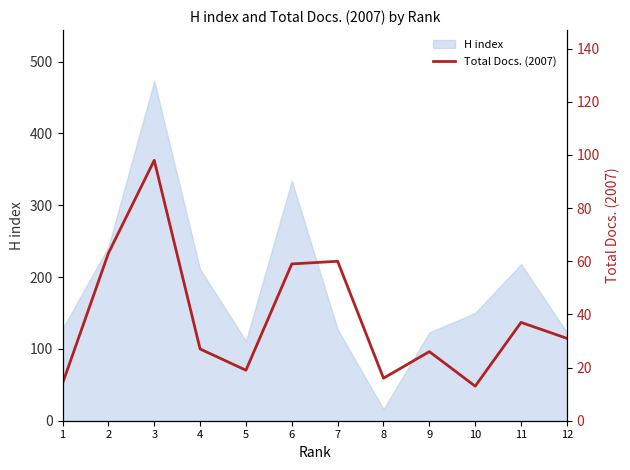

Reading left to right, what are all the values shown in this chart?

1=14	2=63	3=98	4=27	5=19	6=59	7=60	8=16	9=26	10=13	11=37	12=31